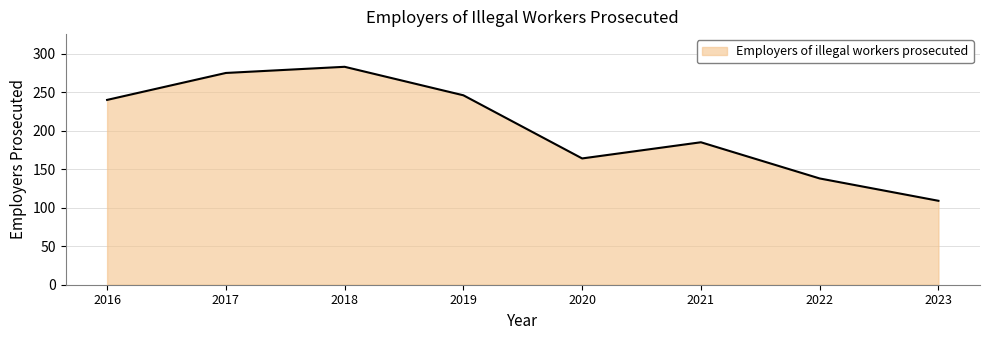

Does the chart have visible grid lines?

Yes